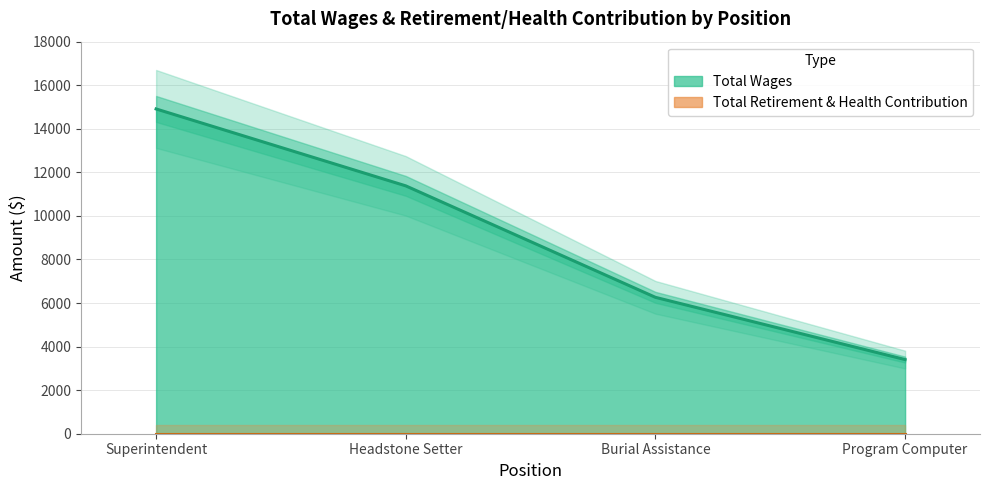

List the labels in order of value, largest first.

Superintendent, Headstone Setter, Burial Assistance, Program Computer